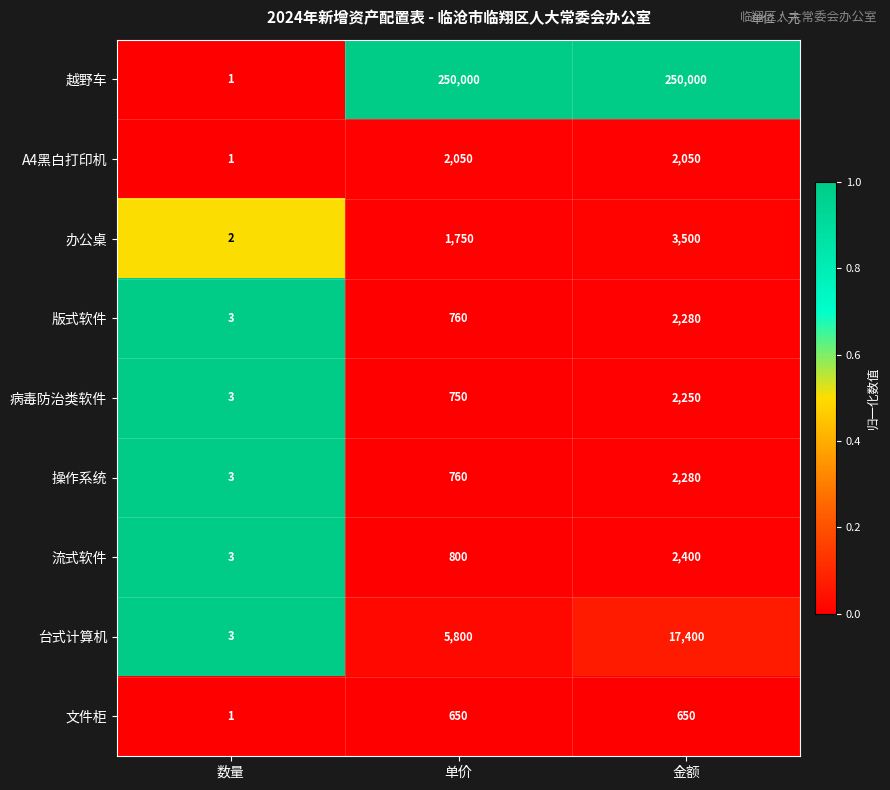

Which series has the widest spread of values?

越野车